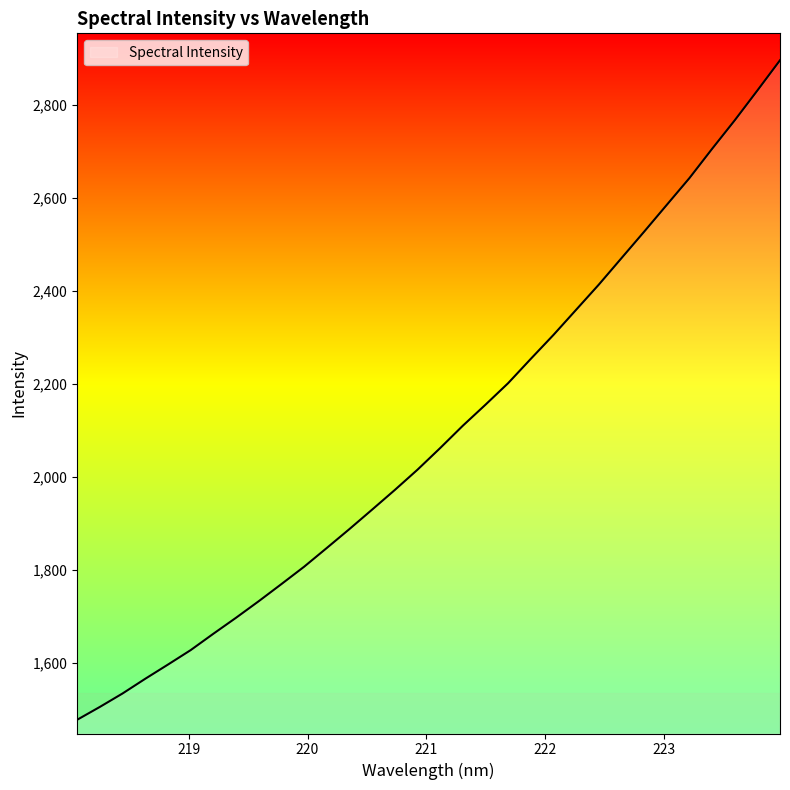

What is the difference between the maximum and minimum values?

1419.3